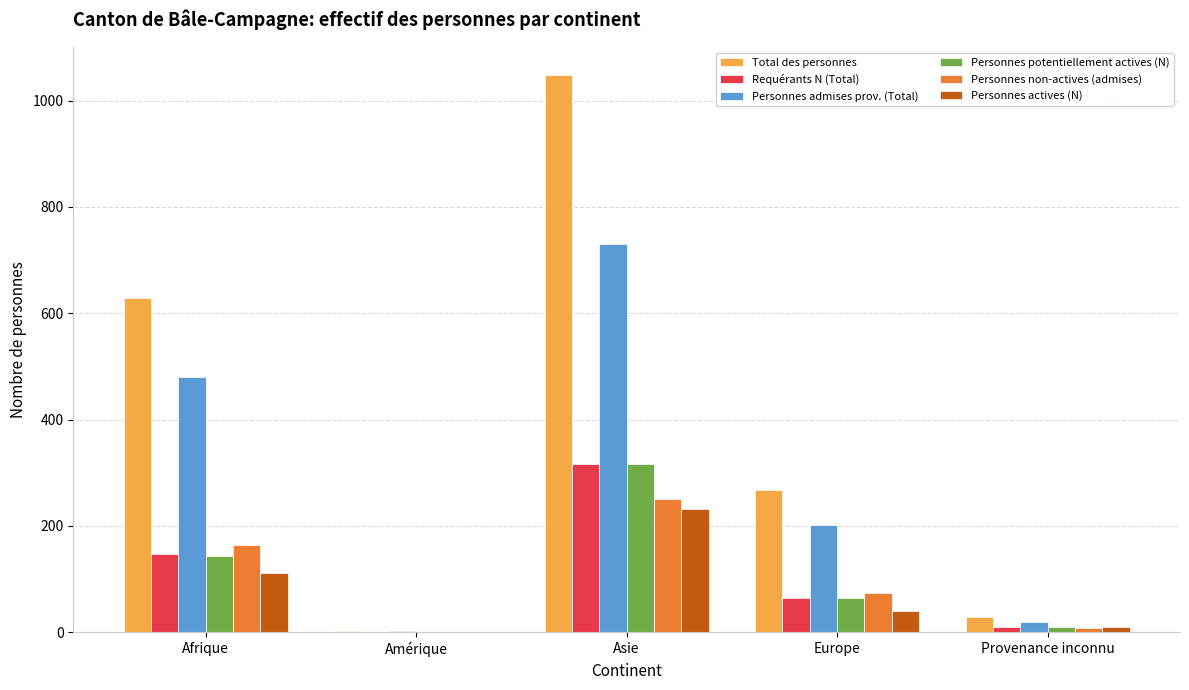

Count the number of categories in the chart.

5